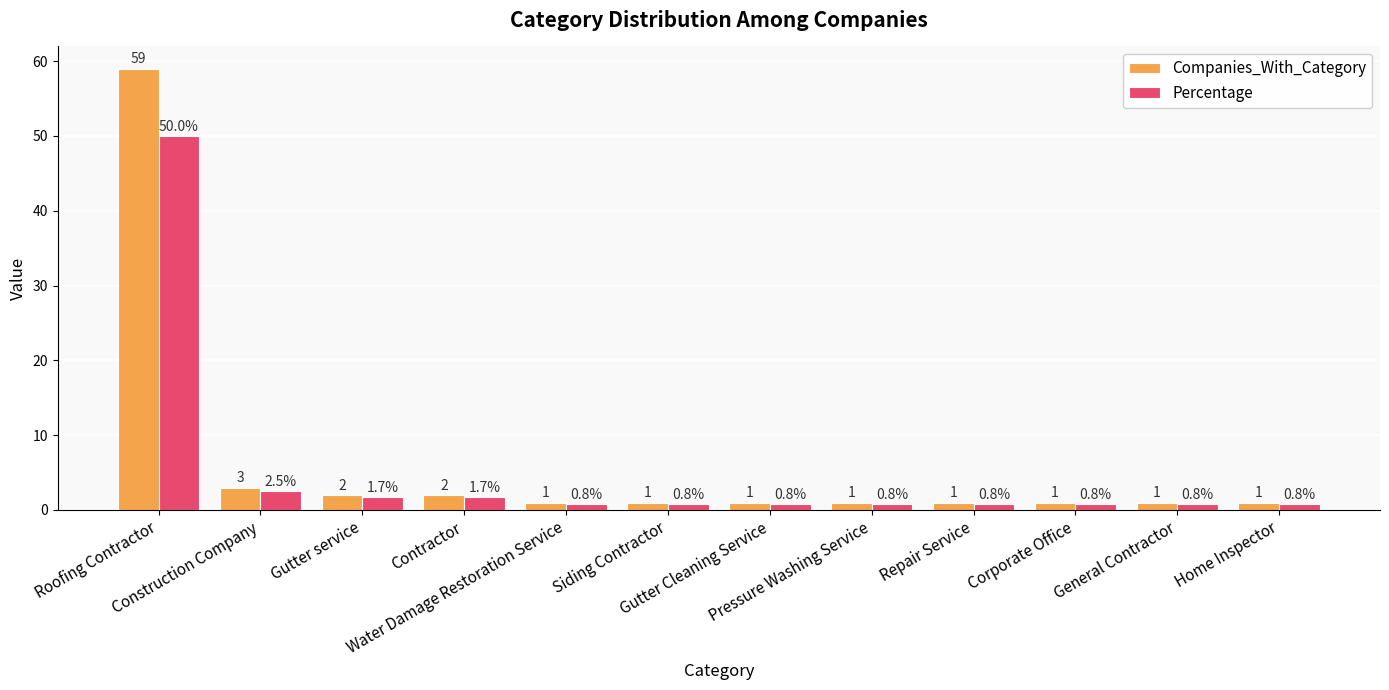

Reading left to right, what are all the values shown in this chart?

Companies_With_Category: 59.0	3.0	2.0	2.0	1.0	1.0	1.0	1.0	1.0	1.0	1.0	1.0
Percentage: 50.0	2.5	1.7	1.7	0.8	0.8	0.8	0.8	0.8	0.8	0.8	0.8